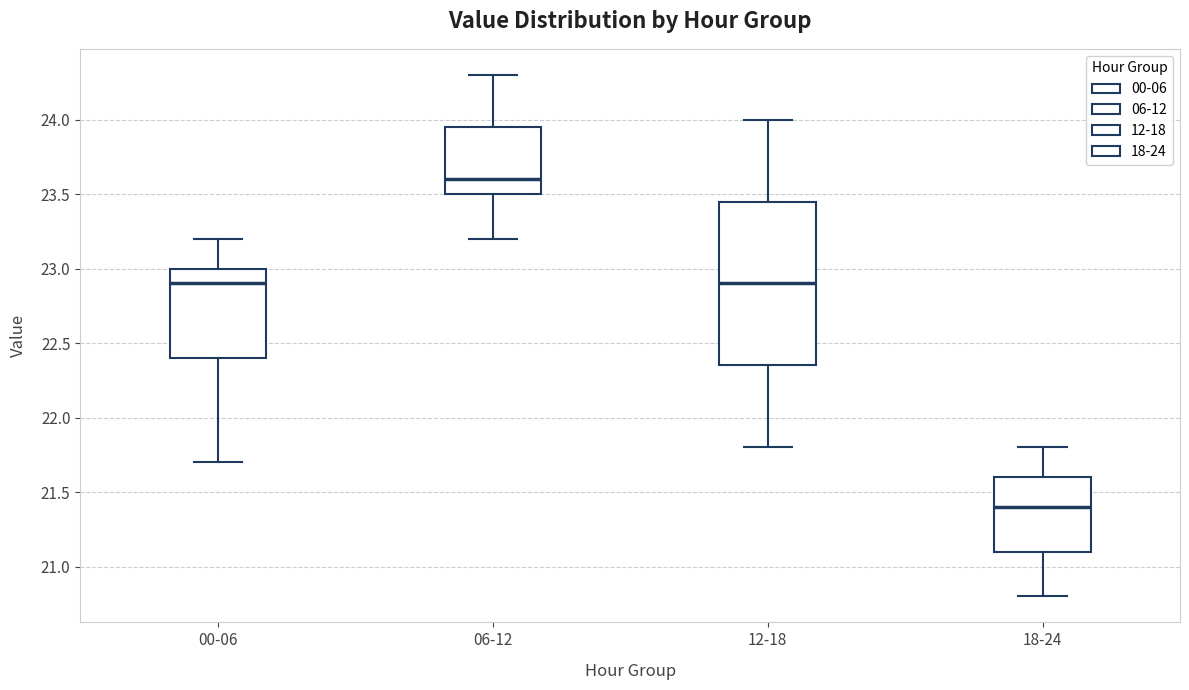

Reading left to right, read every box against the y-axis: the position of its median line, the range the box covers, and the ends of its whiskers. The values are not printed on the chart, so give them approximately, as read against the axis.

00-06: median 22.90, box 22.40 to 23.00, whiskers 21.70 to 23.20
06-12: median 23.60, box 23.50 to 23.95, whiskers 23.20 to 24.30
12-18: median 22.90, box 22.35 to 23.45, whiskers 21.80 to 24.00
18-24: median 21.40, box 21.10 to 21.60, whiskers 20.80 to 21.80